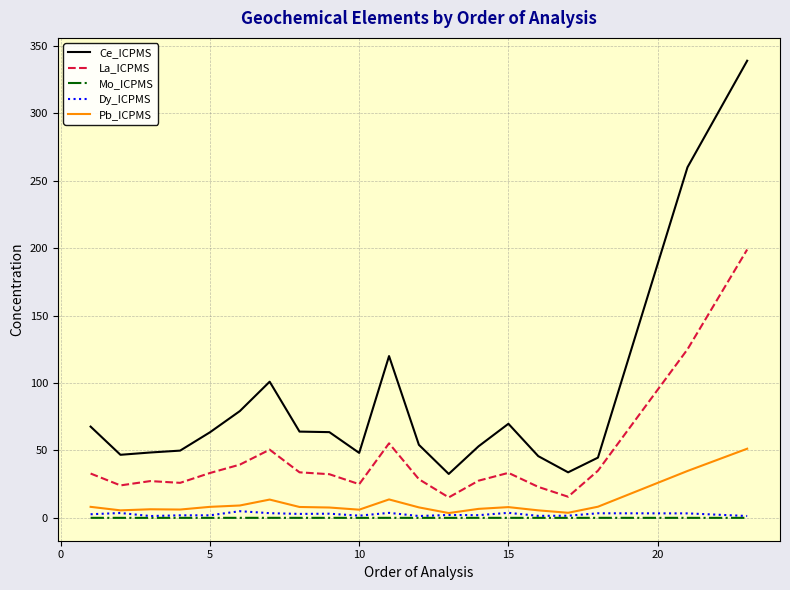

True or false: Ce_ICPMS and Pb_ICPMS cross at least once.

False